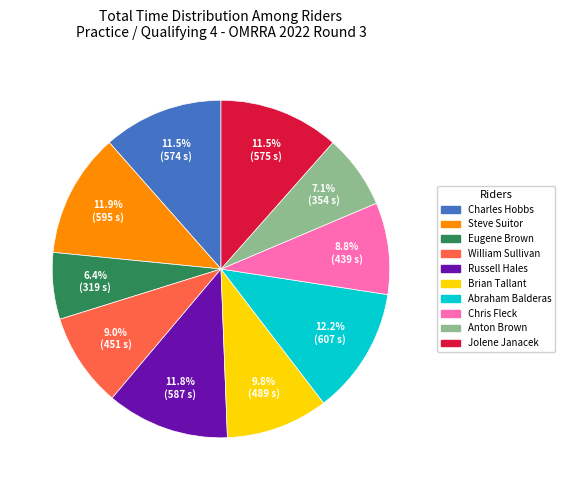

True or false: Steve Suitor accounts for 12% of the total.

True